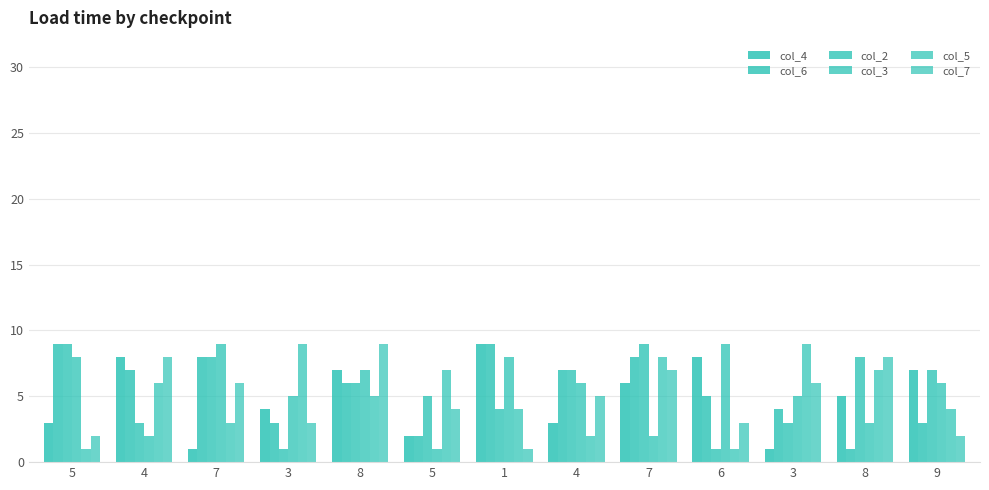

Between 6 and 1, which is larger?

1